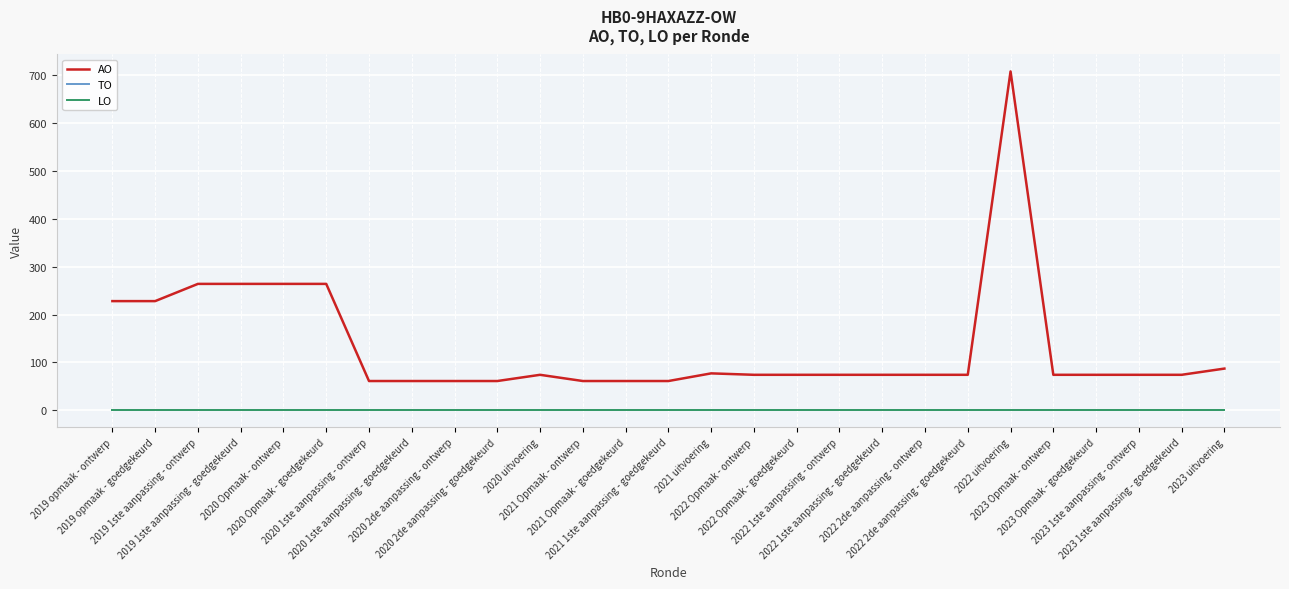

True or false: LO and TO intersect in this chart.

False